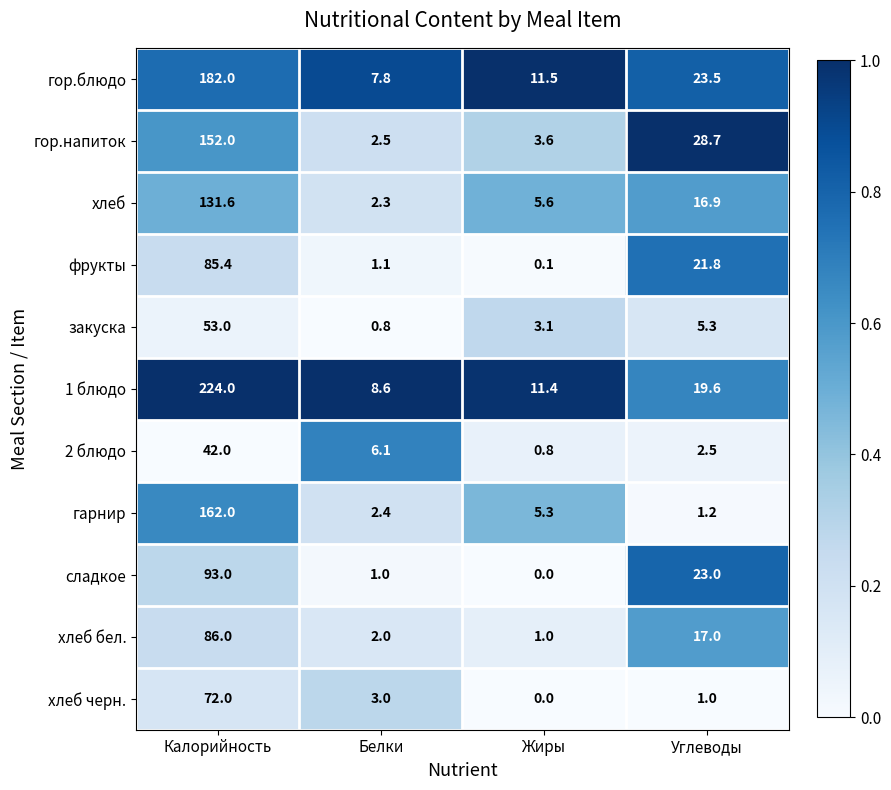

At how many categories does at least one series exceed 0?

4